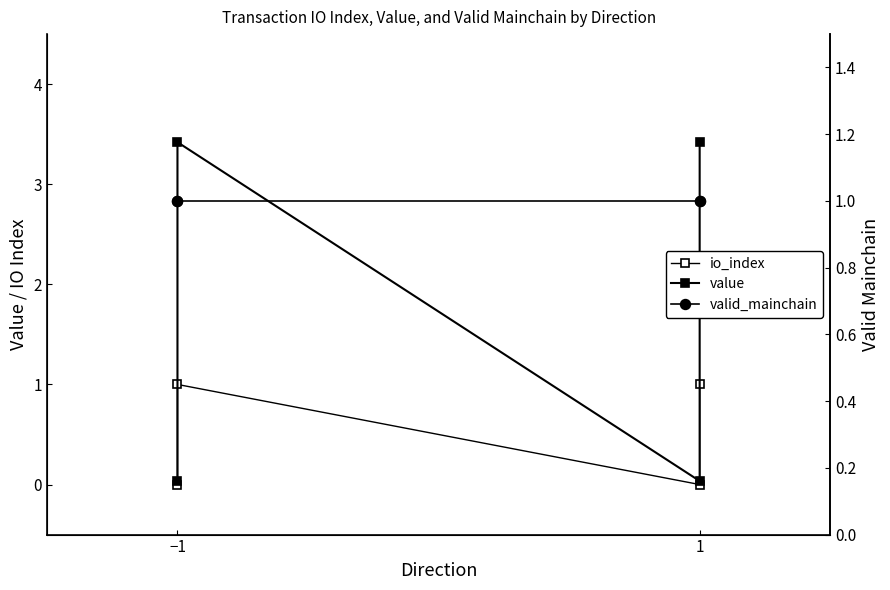

How many lines are shown in the chart?

3